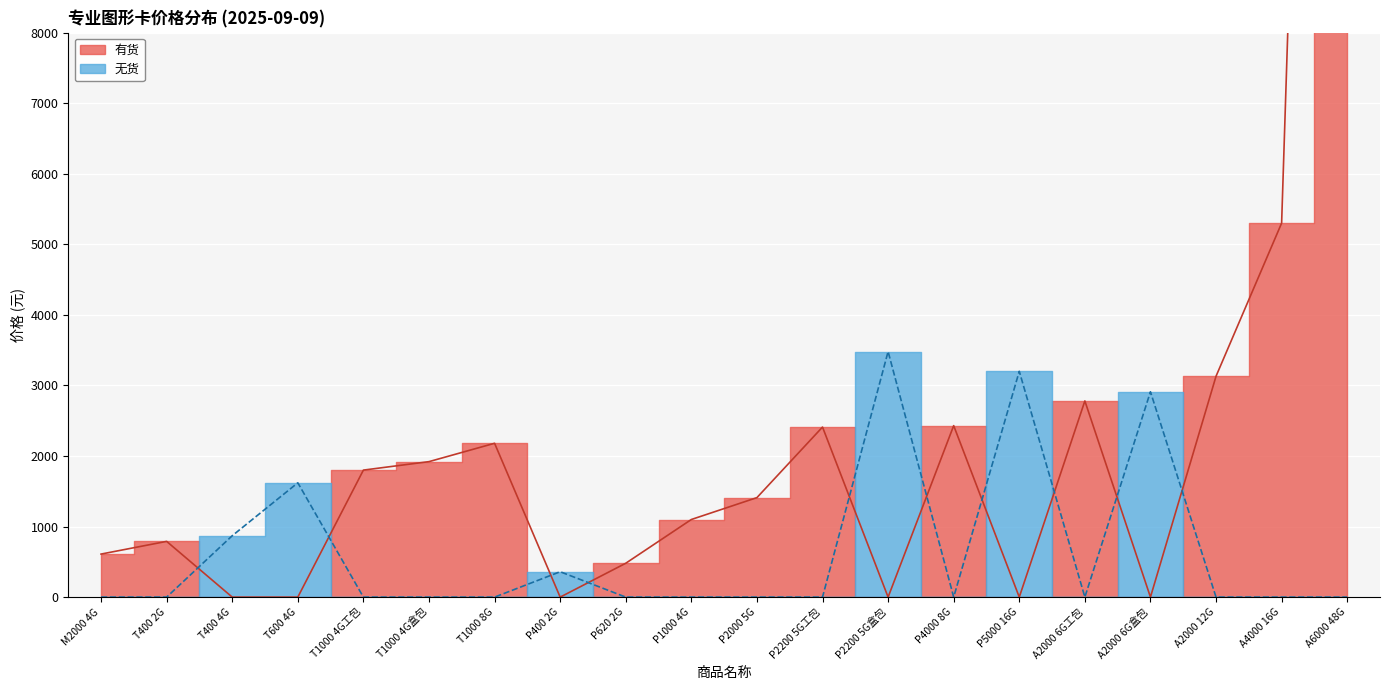

Does the chart display data point markers on the line(s)?

No